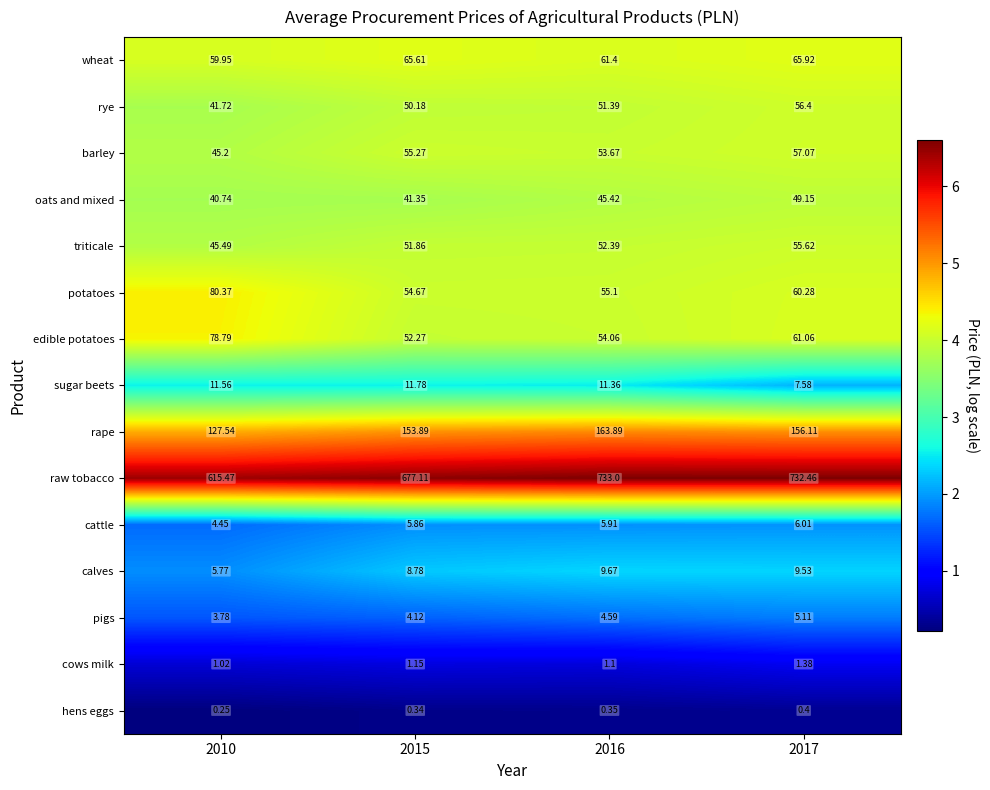

Which series has the largest total across all categories?

raw tobacco